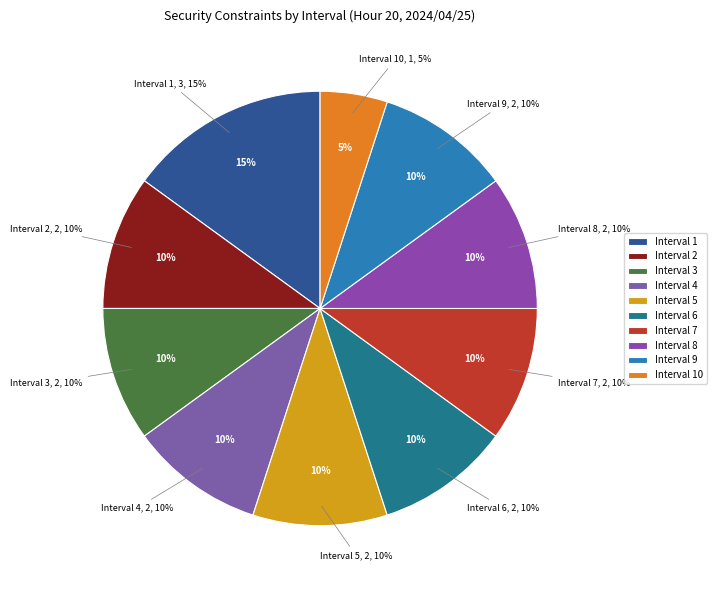

Between Interval 5 and Interval 10, which is larger?

Interval 5